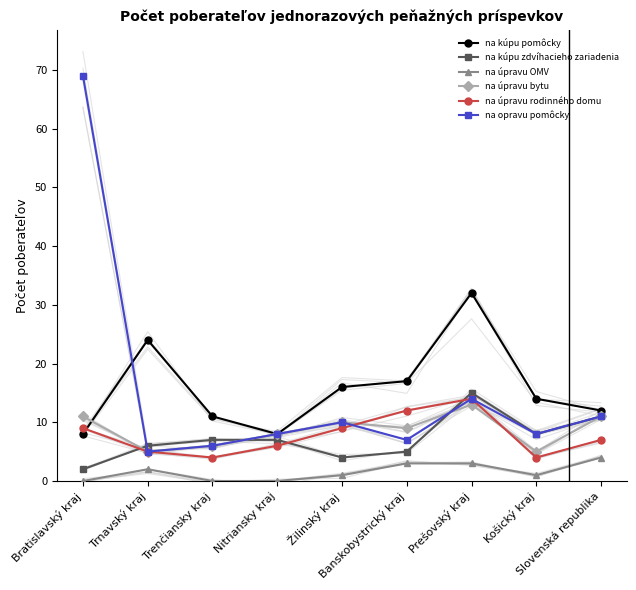

At which label does na úpravu bytu reach its minimum?

Trnavský kraj